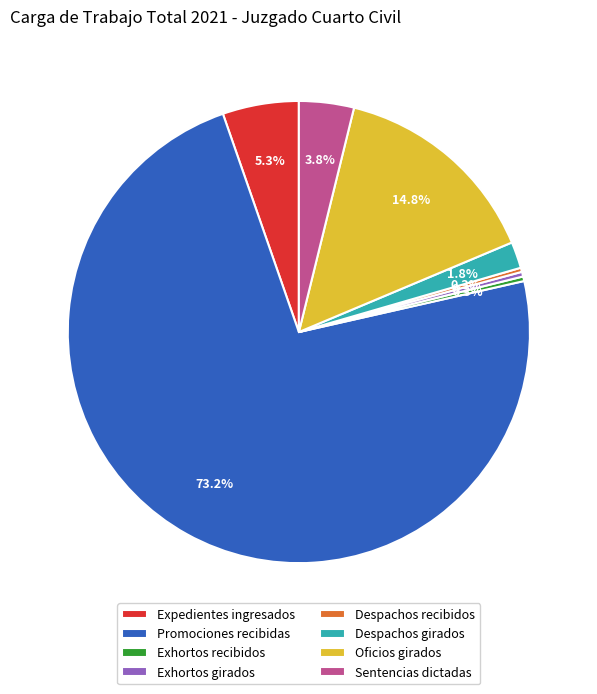

What is the largest slice in the pie chart?

Promociones recibidas